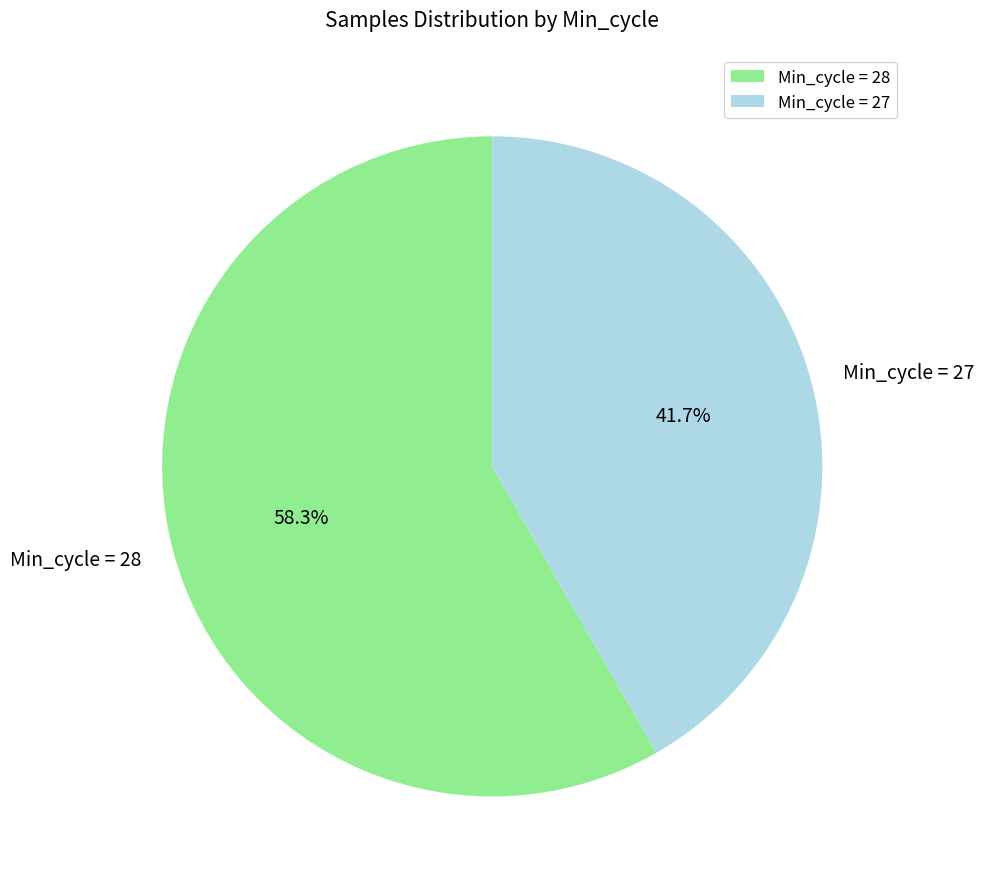

Count the number of slices in the pie.

2